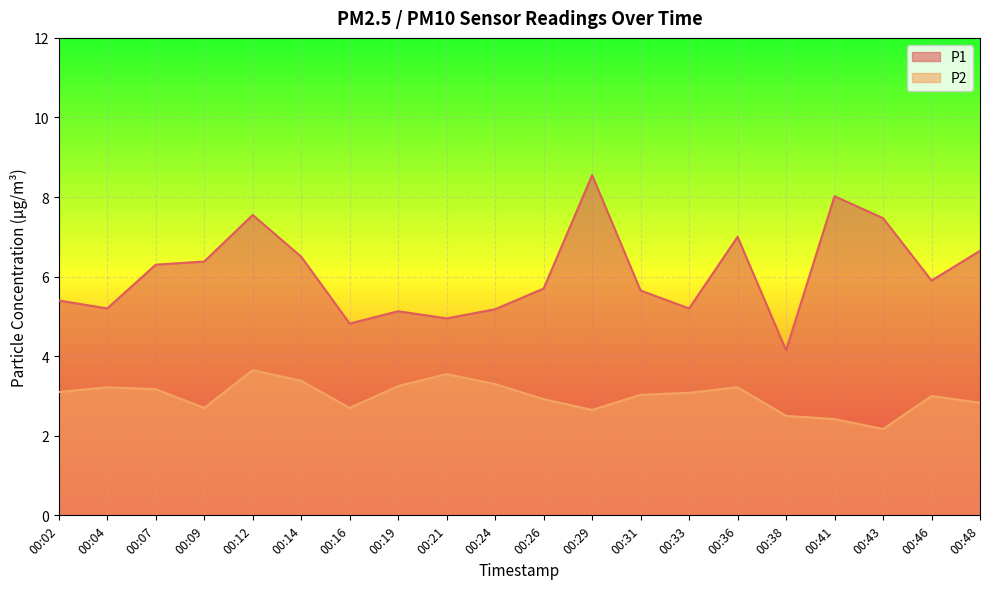

What is the average value of the P2 series?

3.0